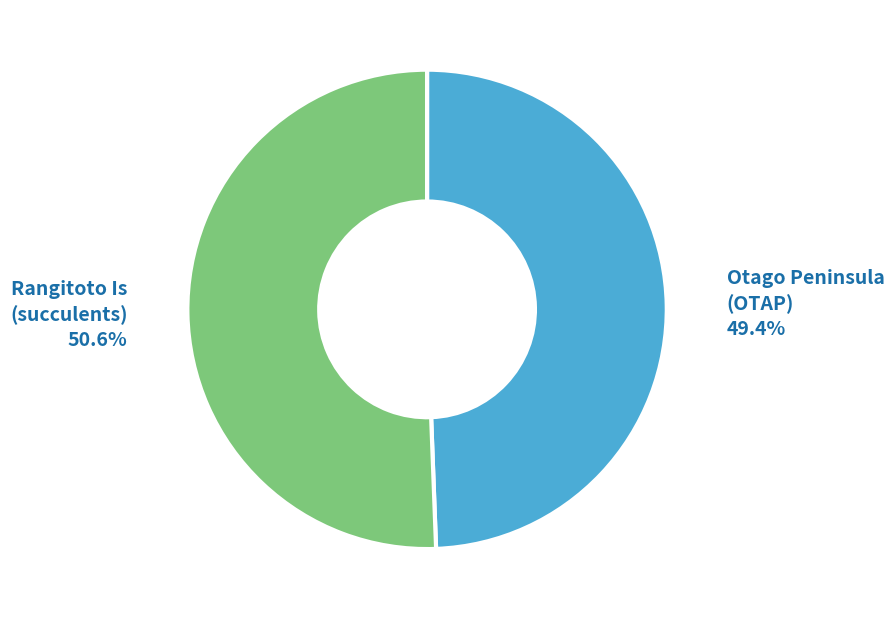

Does any single category account for the majority?

Yes